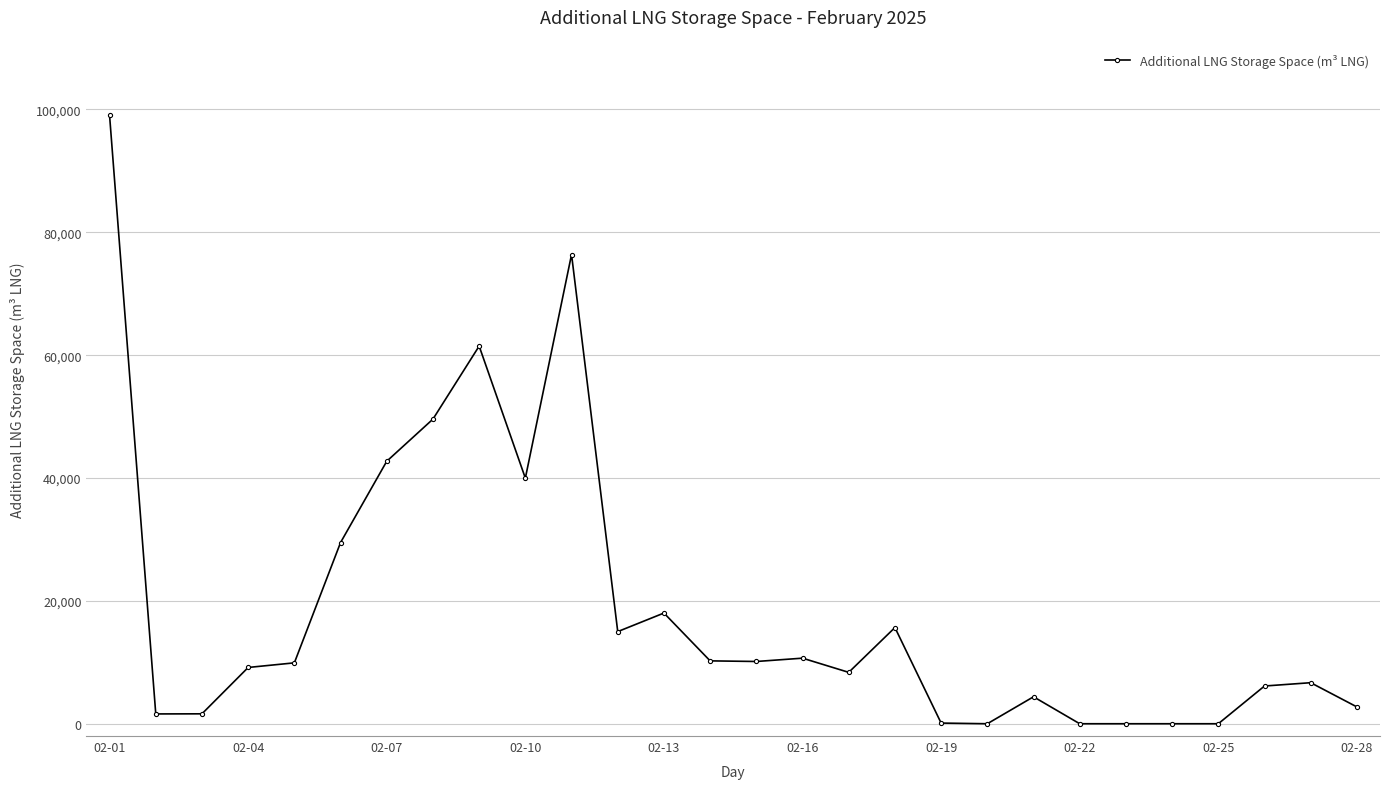

True or false: there are more than 0 points higher than both neighbors.

True